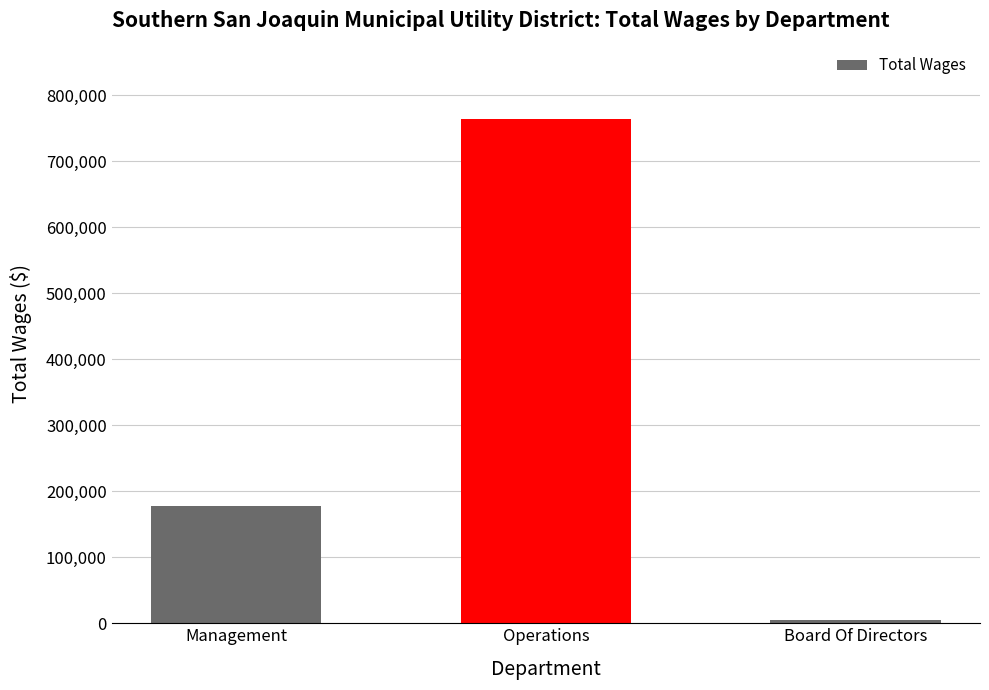

Reading left to right, transcribe all the data shown in this chart.

Management=178302	Operations=763449	Board Of Directors=5630